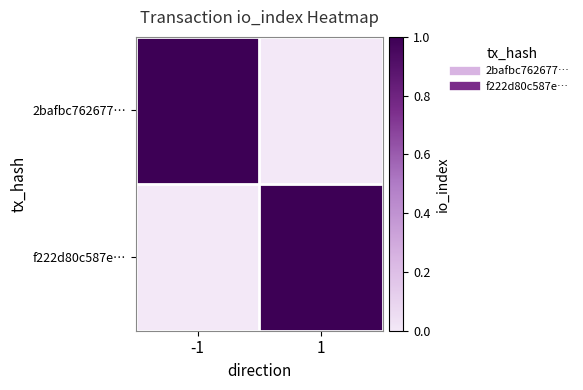

Which series has the widest spread of values?

2bafbc762677…